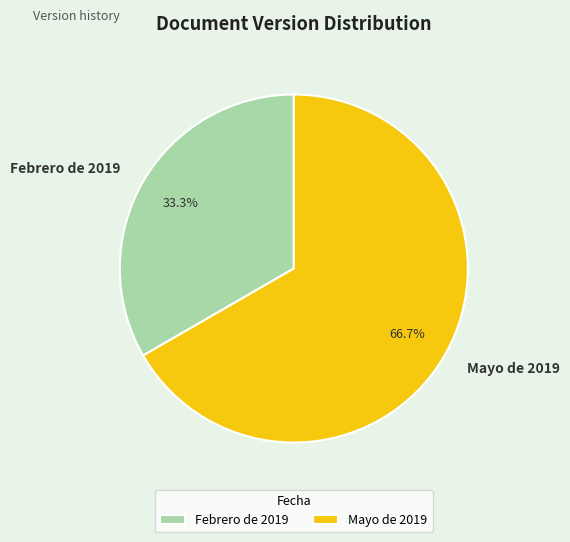

Combined, what portion of the pie is Febrero de 2019 and Mayo de 2019?

100.0%